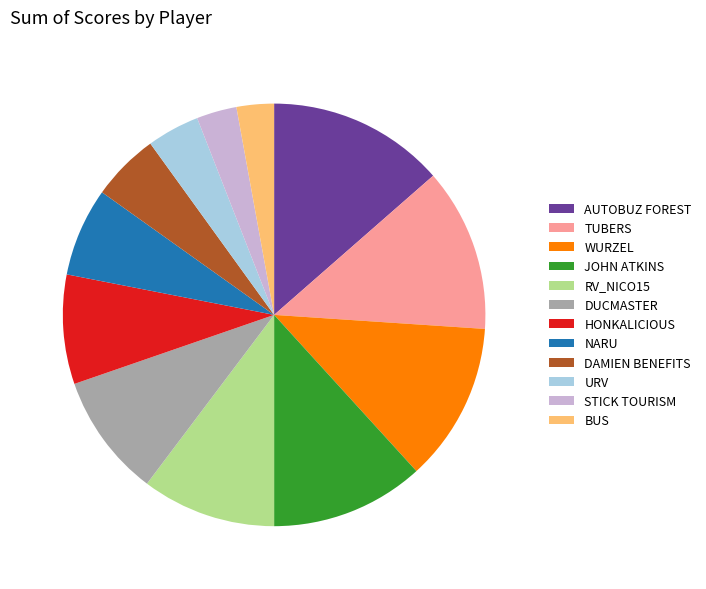

True or false: RV_NICO15 accounts for 1% of the total.

False